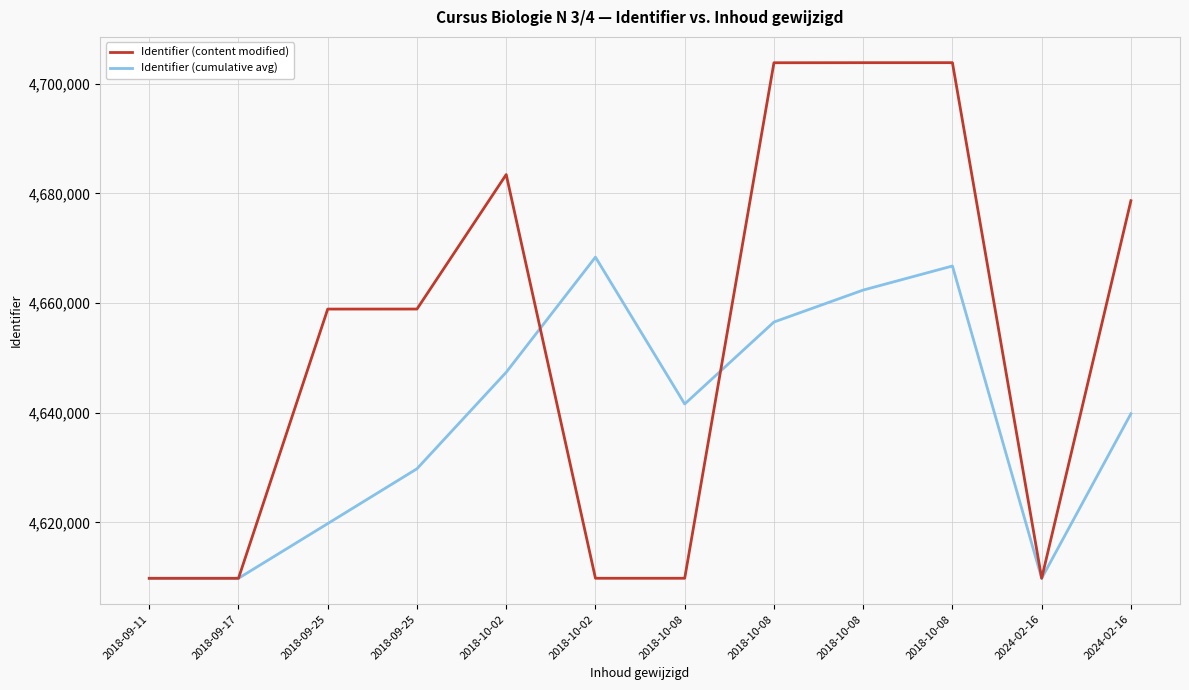

Which series ends up on top after the final intersection of Identifier (content modified) and Identifier (cumulative avg)?

Identifier (content modified)